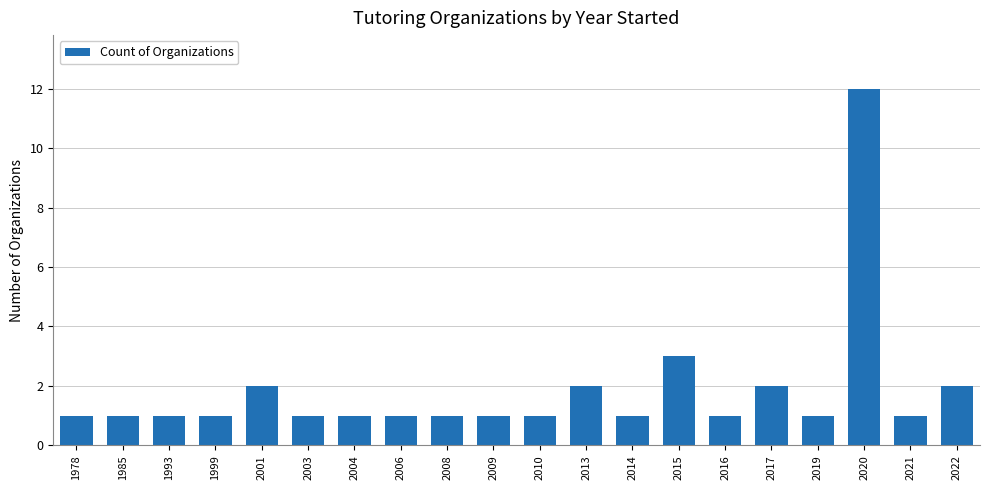

How many bars are there in total?

20